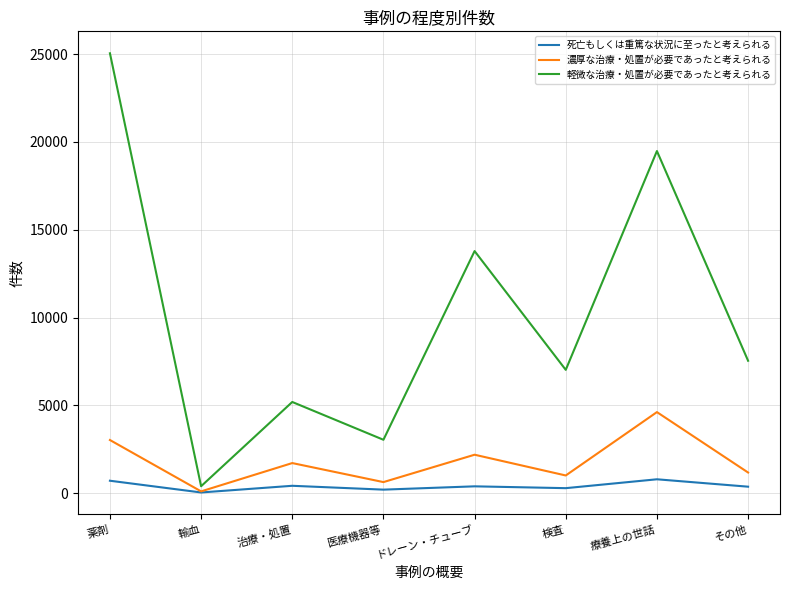

Which series has the widest spread of values?

軽微な治療・処置が必要であったと考えられる